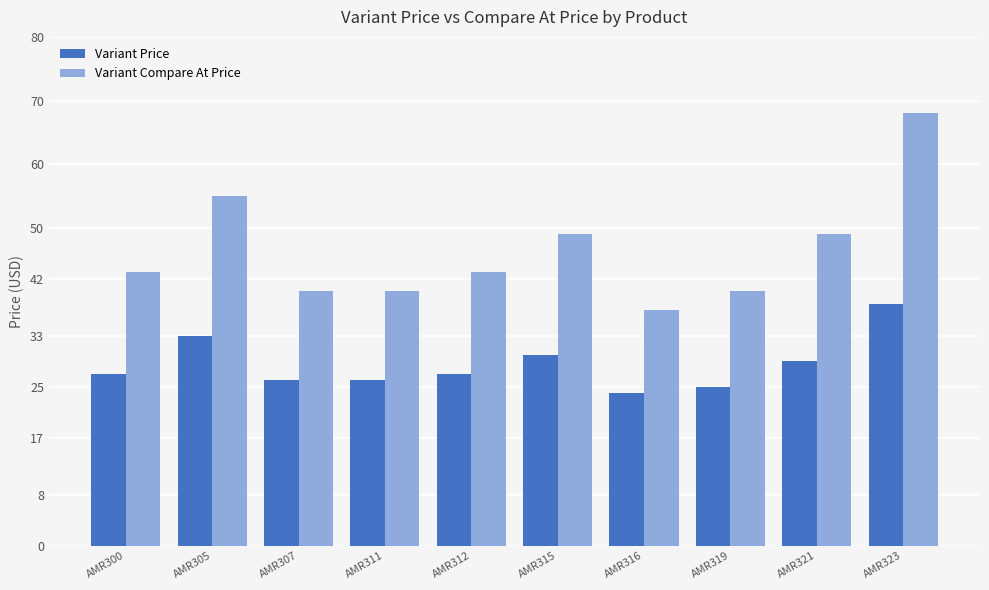

Which series has the largest total across all categories?

Variant Compare At Price